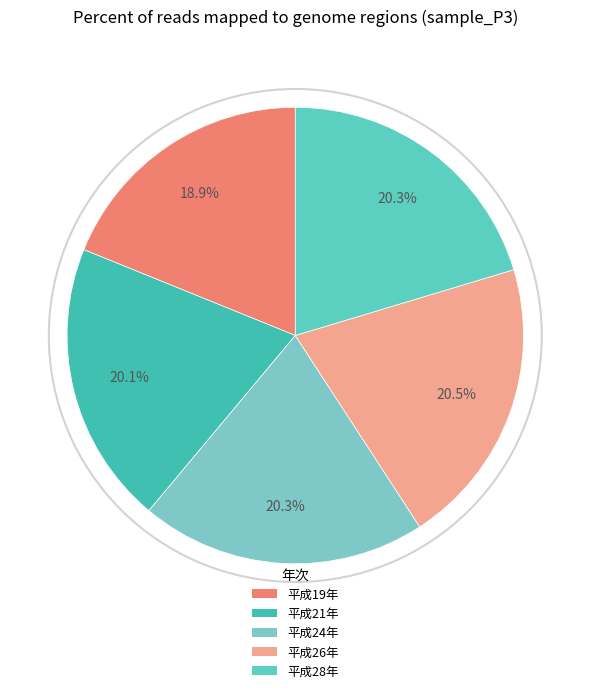

To the nearest percent, what percentage of the pie is 平成26年?

20%